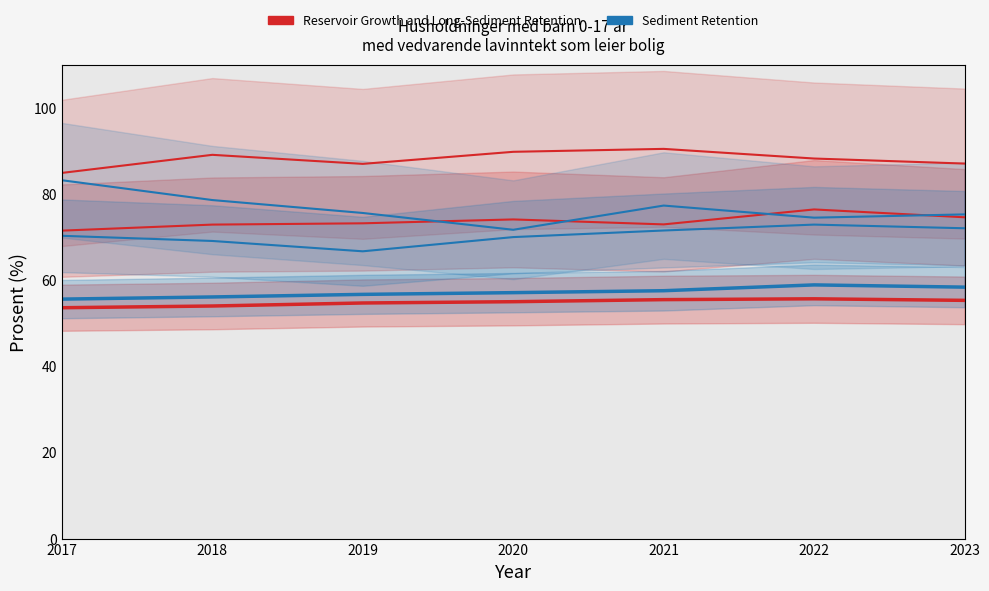

Where does the Sediment Retention series first go above 57?

2020